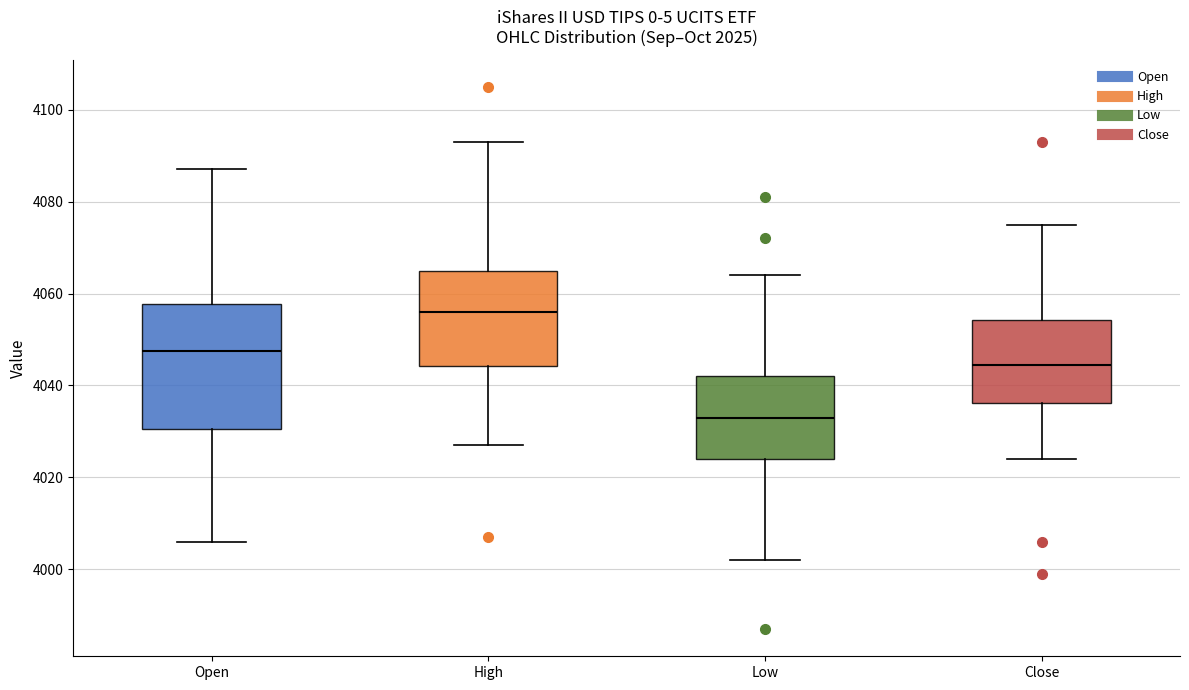

Which box's median line is the highest?

High